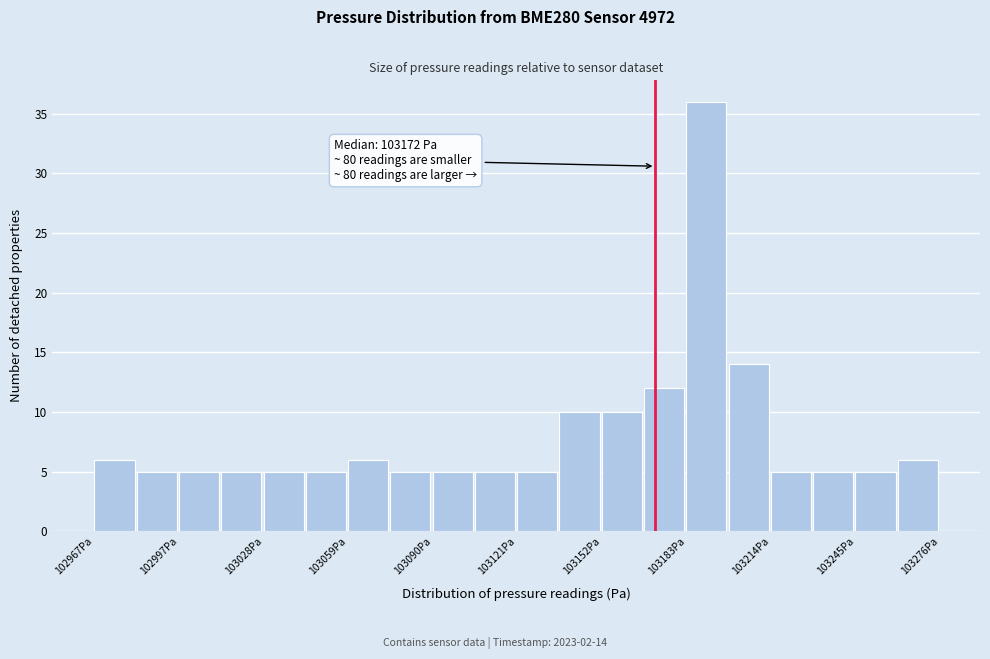

Read against the x-axis, roughly where is the centre of the tallest bar?

103190